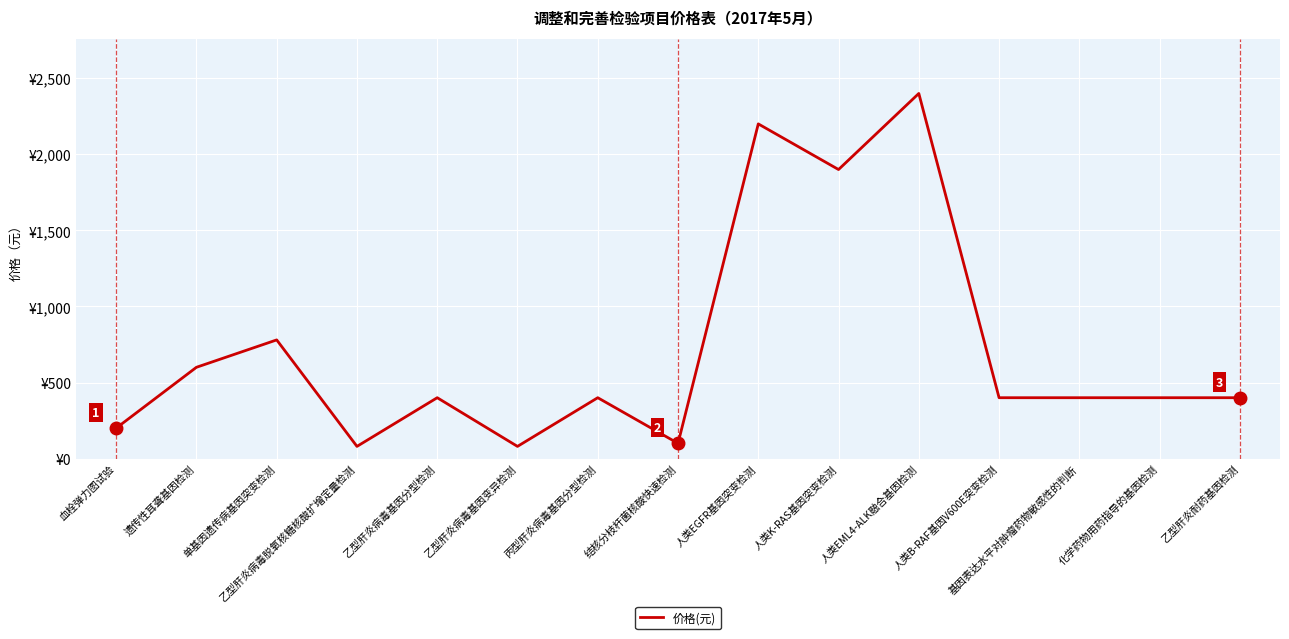

Does the chart display data point markers on the line(s)?

No